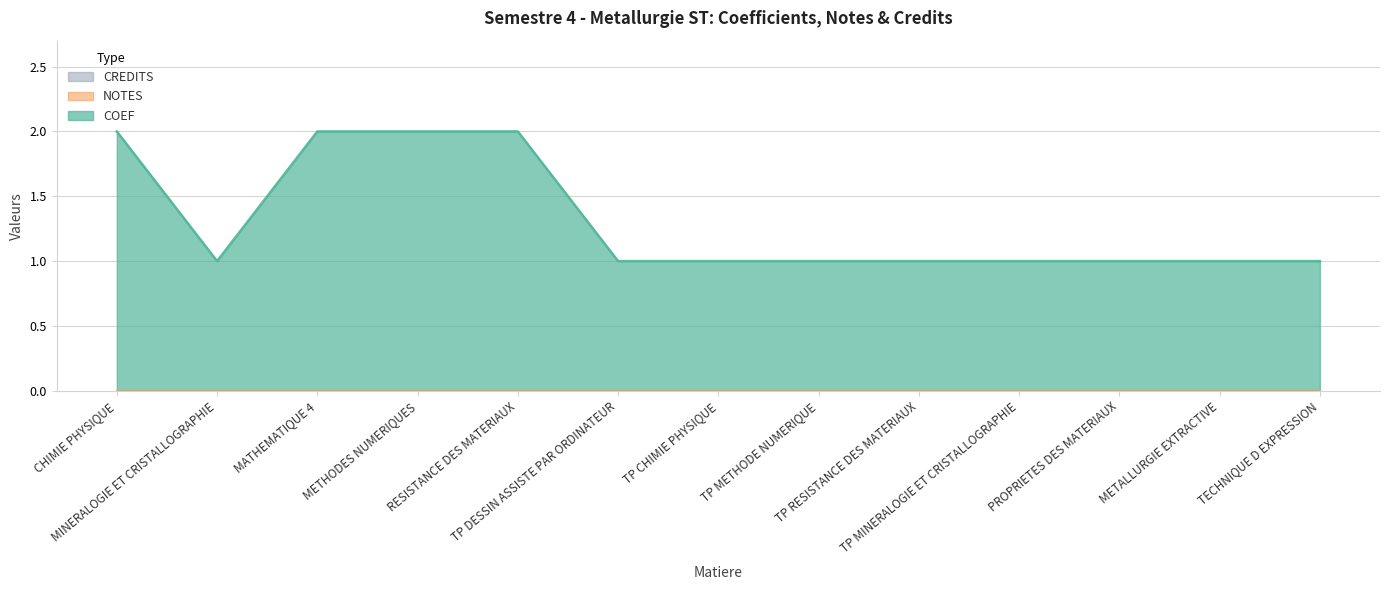

At MATHEMATIQUE 4, list the series in order from largest to smallest.

COEF, NOTES, CREDITS